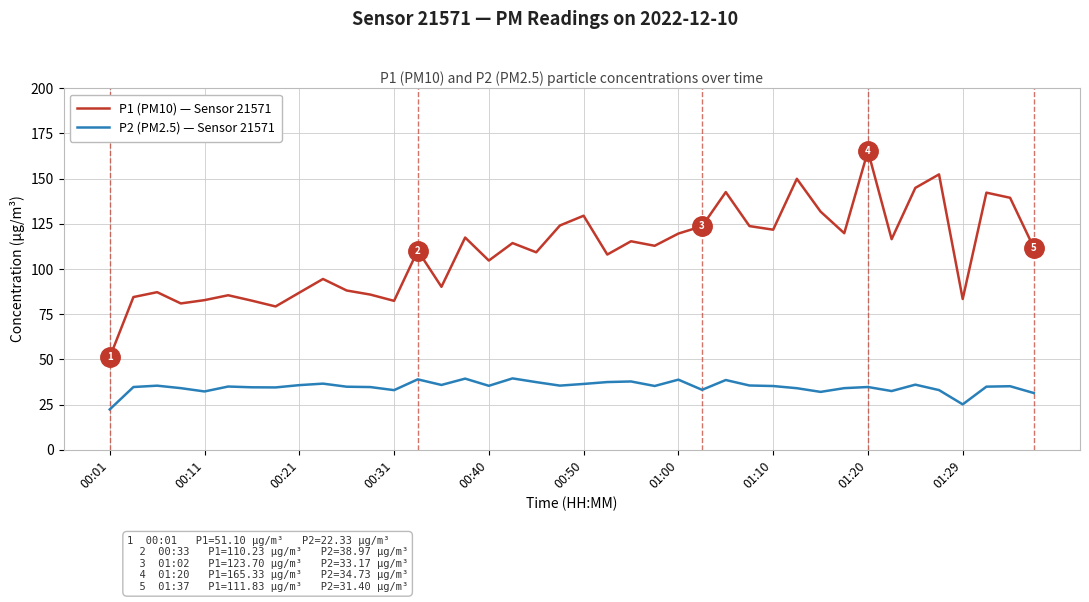

What is the smallest value displayed?

22.3